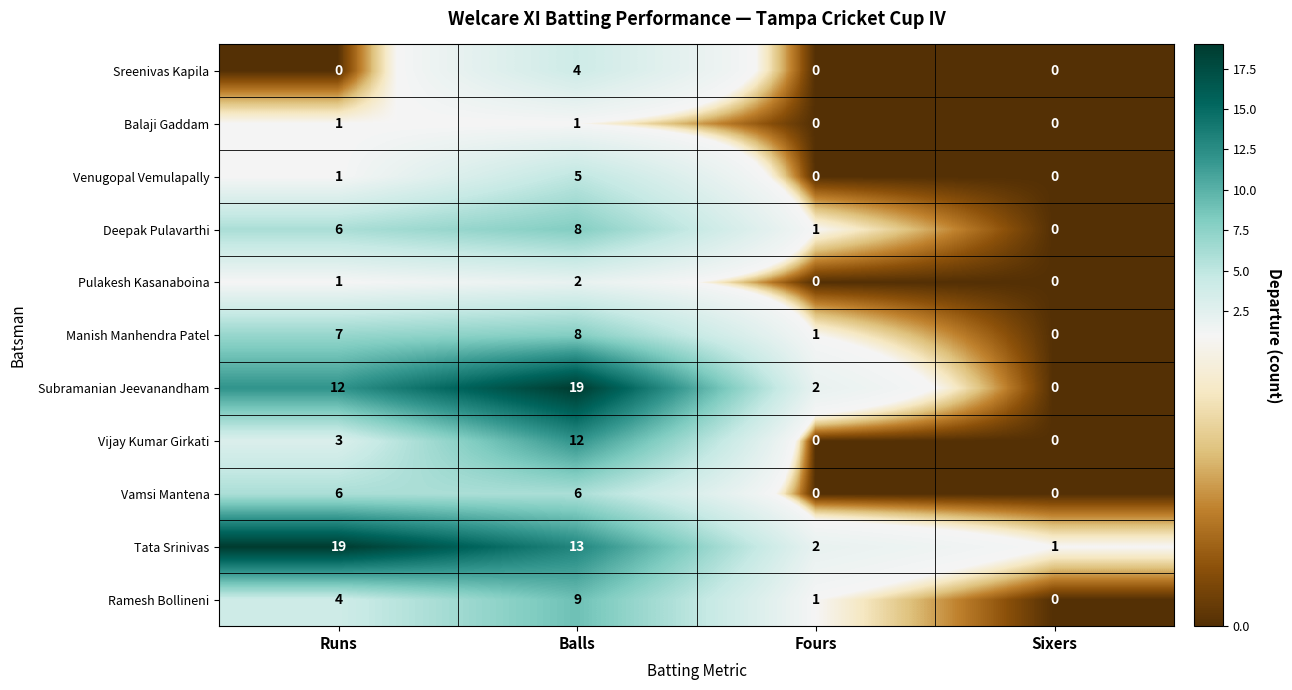

List the labels in order of Ramesh Bollineni value, largest first.

Balls, Runs, Fours, Sixers